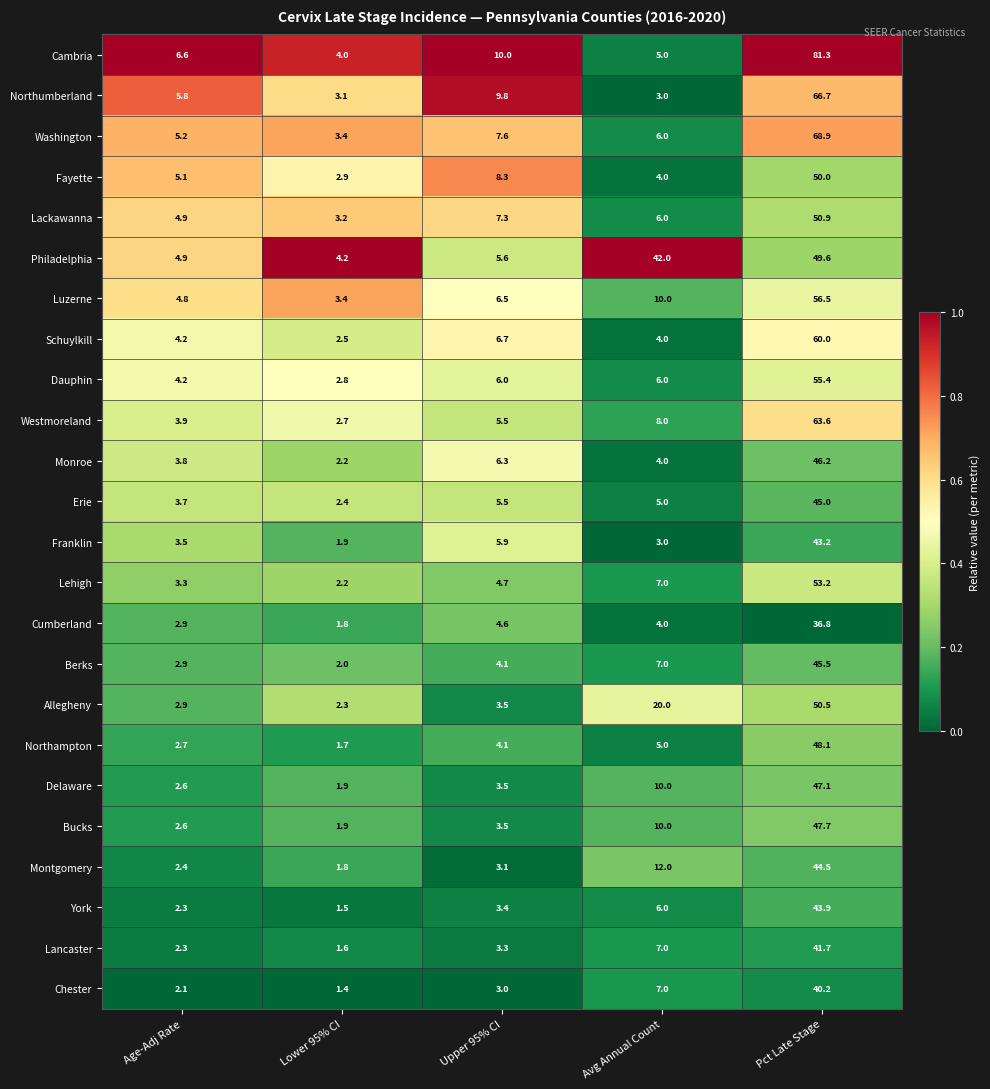

What is the difference between the highest and lowest values at Lower 95% CI?

2.8